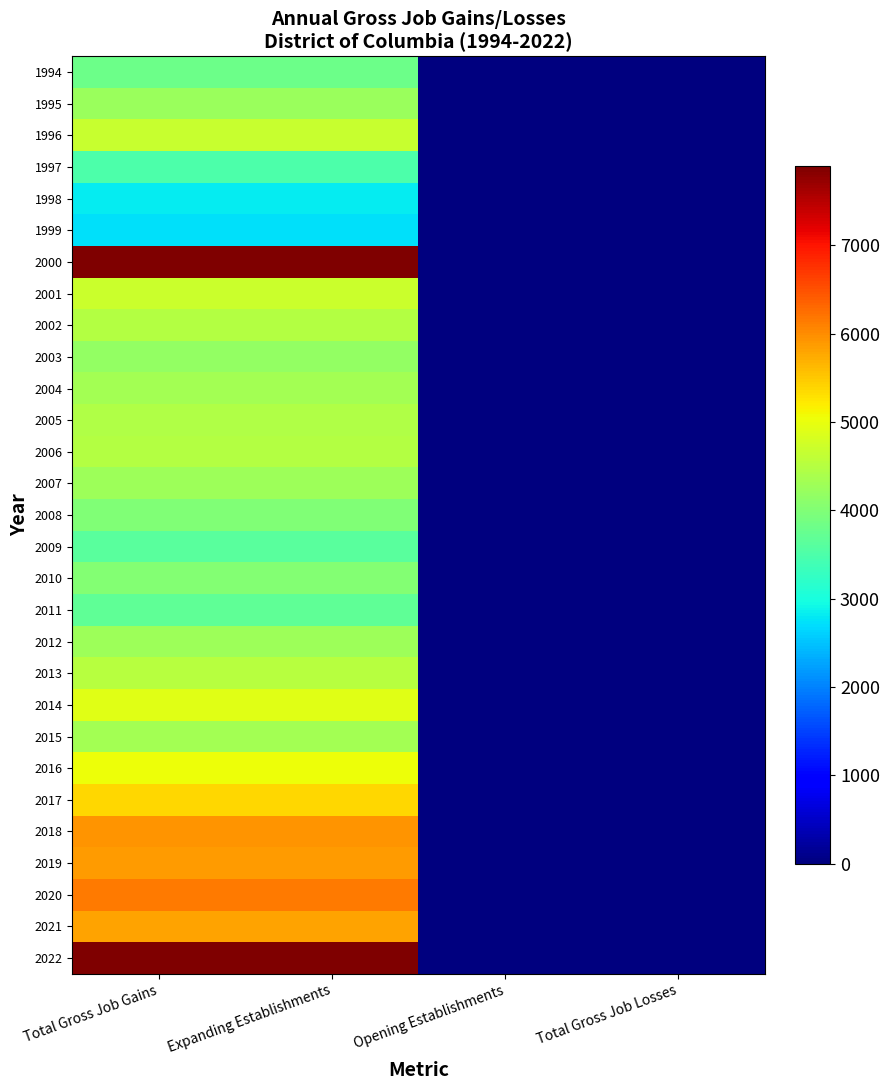

Reading left to right, what are all the values shown in this chart?

1994: Total Gross Job Gains=3820	Expanding Establishments=3820	Opening Establishments=0	Total Gross Job Losses=0
1995: Total Gross Job Gains=4230	Expanding Establishments=4230	Opening Establishments=0	Total Gross Job Losses=0
1996: Total Gross Job Gains=4687	Expanding Establishments=4687	Opening Establishments=0	Total Gross Job Losses=0
1997: Total Gross Job Gains=3513	Expanding Establishments=3513	Opening Establishments=0	Total Gross Job Losses=0
1998: Total Gross Job Gains=2827	Expanding Establishments=2827	Opening Establishments=0	Total Gross Job Losses=0
1999: Total Gross Job Gains=2714	Expanding Establishments=2714	Opening Establishments=0	Total Gross Job Losses=0
2000: Total Gross Job Gains=7890	Expanding Establishments=7890	Opening Establishments=0	Total Gross Job Losses=0
2001: Total Gross Job Gains=4697	Expanding Establishments=4697	Opening Establishments=0	Total Gross Job Losses=0
2002: Total Gross Job Gains=4474	Expanding Establishments=4474	Opening Establishments=0	Total Gross Job Losses=0
2003: Total Gross Job Gains=4166	Expanding Establishments=4166	Opening Establishments=0	Total Gross Job Losses=0
2004: Total Gross Job Gains=4347	Expanding Establishments=4347	Opening Establishments=0	Total Gross Job Losses=0
2005: Total Gross Job Gains=4442	Expanding Establishments=4442	Opening Establishments=0	Total Gross Job Losses=0
2006: Total Gross Job Gains=4500	Expanding Establishments=4500	Opening Establishments=0	Total Gross Job Losses=0
2007: Total Gross Job Gains=4283	Expanding Establishments=4283	Opening Establishments=0	Total Gross Job Losses=0
2008: Total Gross Job Gains=3997	Expanding Establishments=3997	Opening Establishments=0	Total Gross Job Losses=0
2009: Total Gross Job Gains=3631	Expanding Establishments=3631	Opening Establishments=0	Total Gross Job Losses=0
2010: Total Gross Job Gains=4013	Expanding Establishments=4013	Opening Establishments=0	Total Gross Job Losses=0
2011: Total Gross Job Gains=3674	Expanding Establishments=3674	Opening Establishments=0	Total Gross Job Losses=0
2012: Total Gross Job Gains=4272	Expanding Establishments=4272	Opening Establishments=0	Total Gross Job Losses=0
2013: Total Gross Job Gains=4505	Expanding Establishments=4505	Opening Establishments=0	Total Gross Job Losses=0
2014: Total Gross Job Gains=4908	Expanding Establishments=4908	Opening Establishments=0	Total Gross Job Losses=0
2015: Total Gross Job Gains=4344	Expanding Establishments=4344	Opening Establishments=0	Total Gross Job Losses=0
2016: Total Gross Job Gains=5054	Expanding Establishments=5054	Opening Establishments=0	Total Gross Job Losses=0
2017: Total Gross Job Gains=5370	Expanding Establishments=5370	Opening Establishments=0	Total Gross Job Losses=0
2018: Total Gross Job Gains=5927	Expanding Establishments=5927	Opening Establishments=0	Total Gross Job Losses=0
2019: Total Gross Job Gains=5879	Expanding Establishments=5879	Opening Establishments=0	Total Gross Job Losses=0
2020: Total Gross Job Gains=6155	Expanding Establishments=6155	Opening Establishments=0	Total Gross Job Losses=0
2021: Total Gross Job Gains=5820	Expanding Establishments=5820	Opening Establishments=0	Total Gross Job Losses=0
2022: Total Gross Job Gains=7894	Expanding Establishments=7894	Opening Establishments=0	Total Gross Job Losses=0